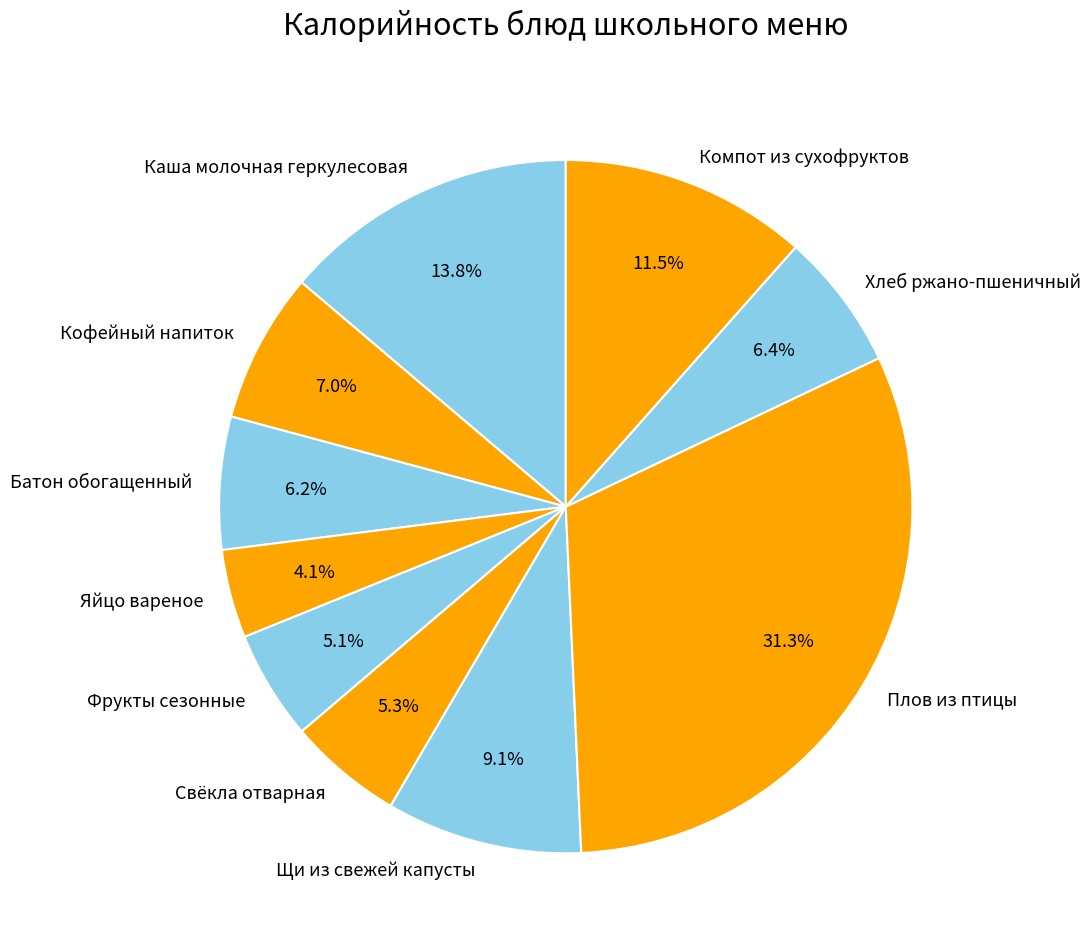

Which slice is the largest?

Плов из птицы